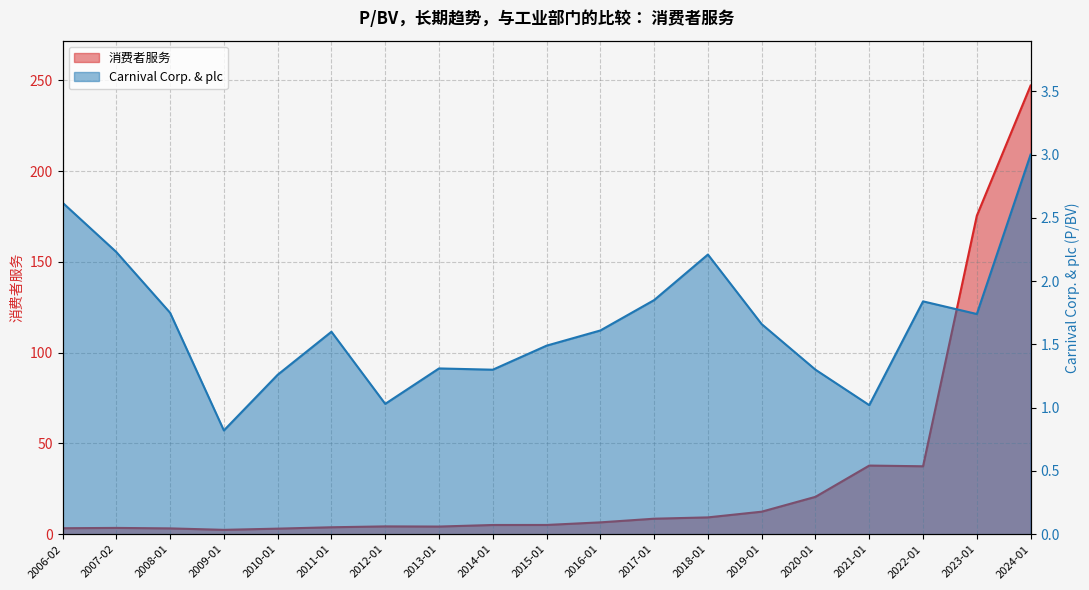

Does the chart display data point markers on the line(s)?

No